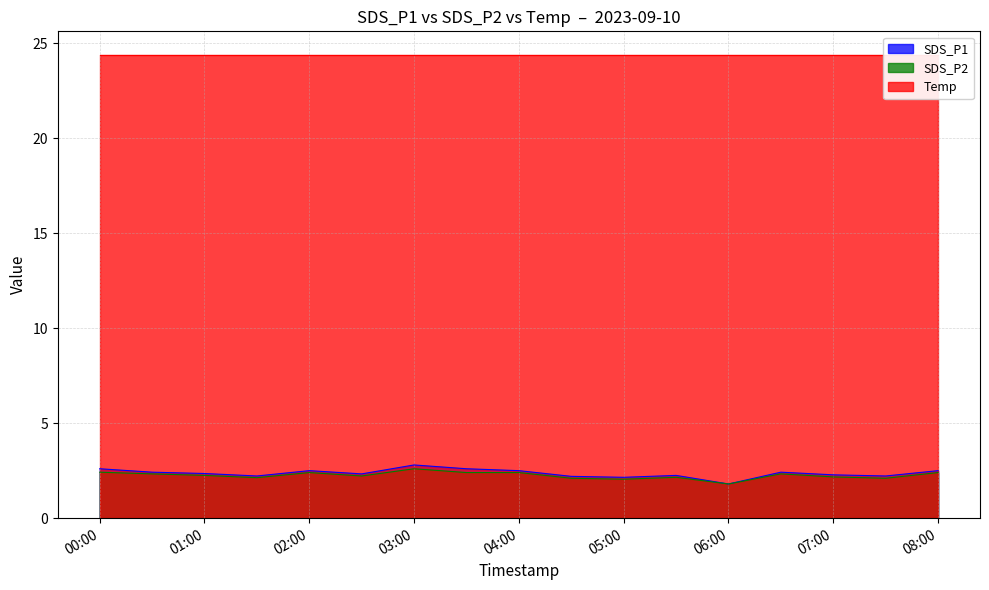

What is the minimum value for SDS_P1?

1.8